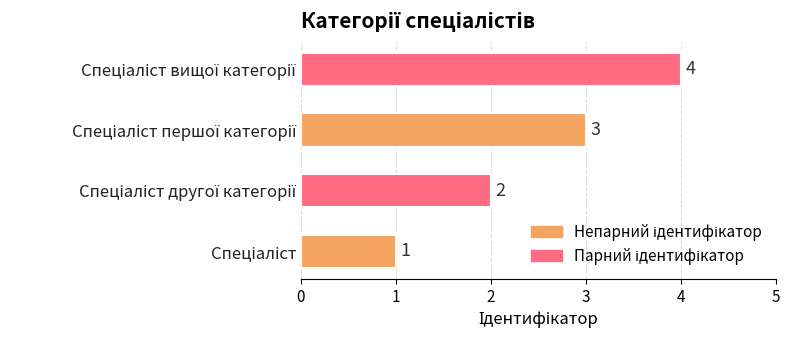

What is the maximum value shown in the chart?

4